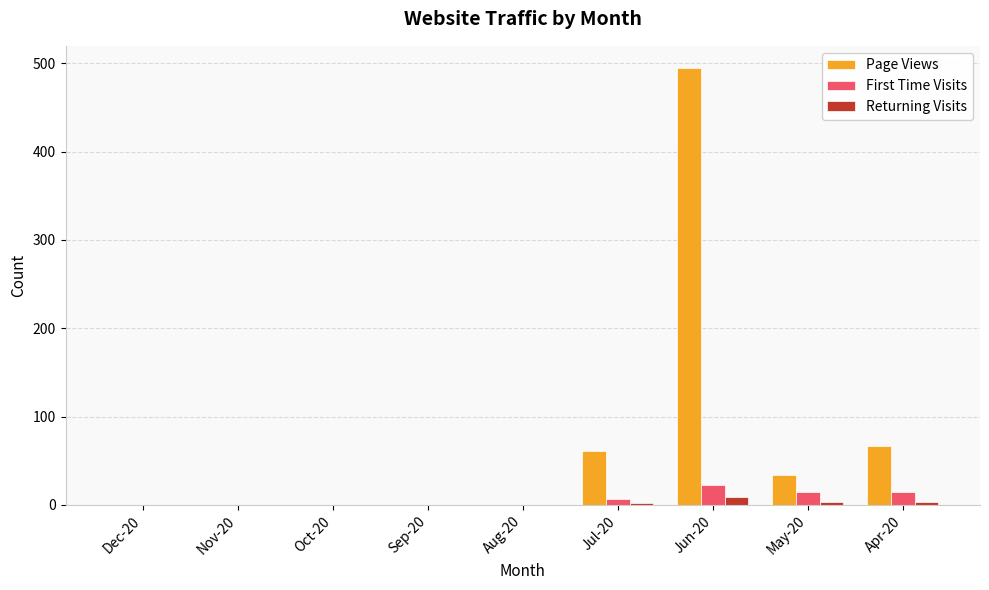

At which category is the sum across all series the highest?

Jun-20